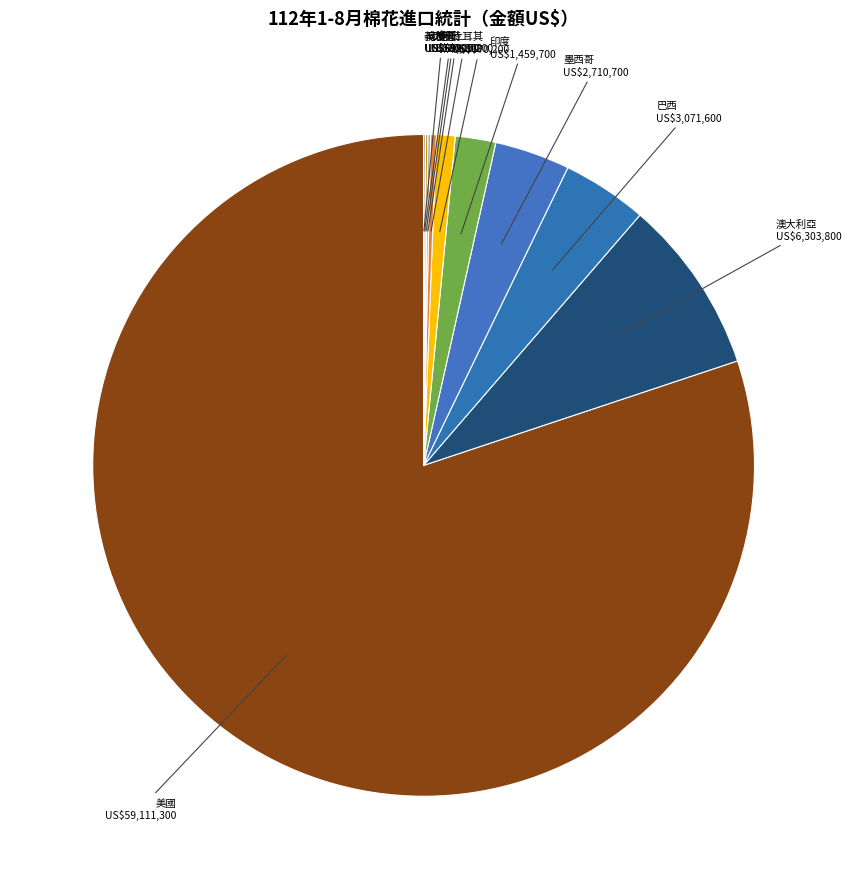

Does any single category account for the majority?

Yes